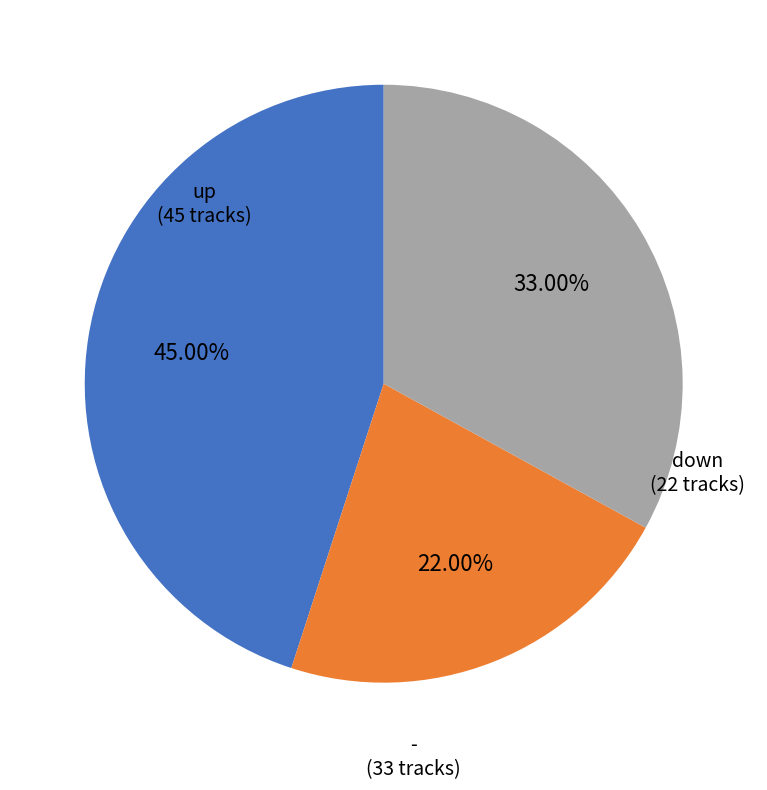

Is there a majority slice in this chart?

No